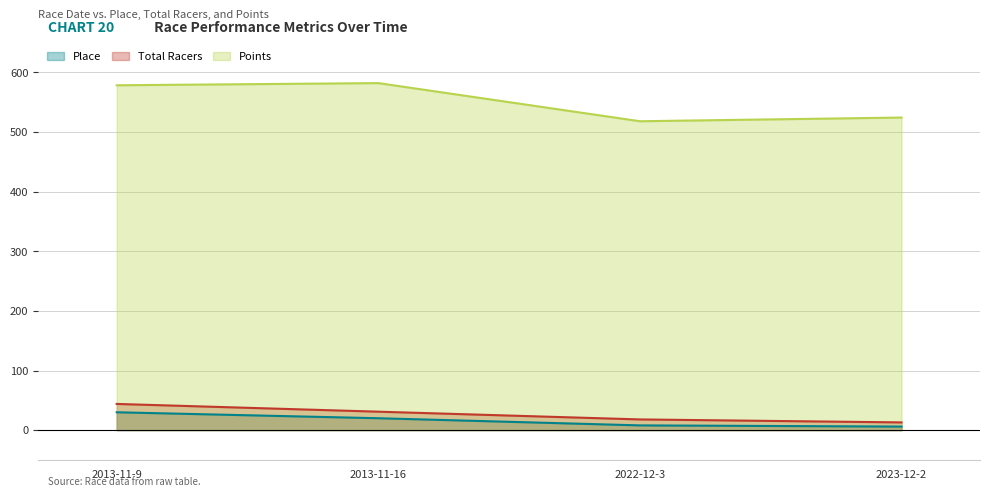

True or false: Points has more than 1 interior local peaks.

False